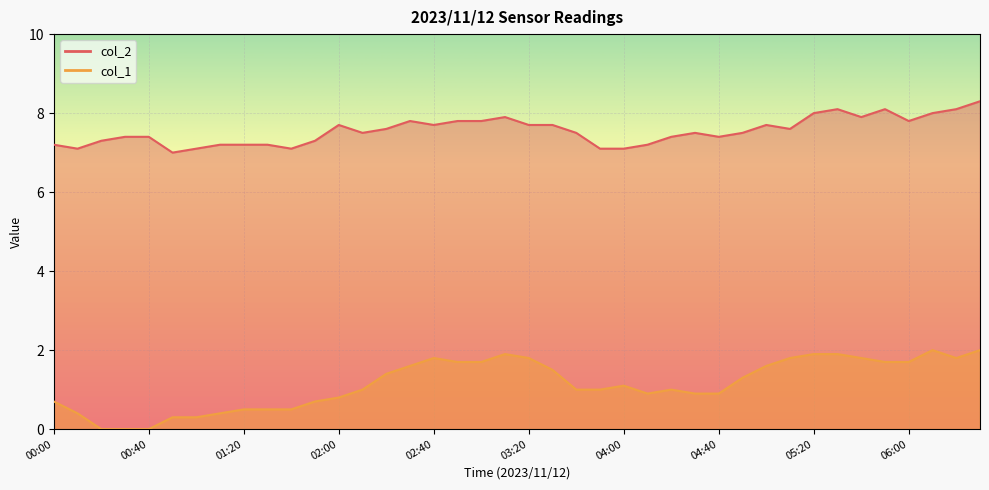

What is the value of the col_1 point at the 38th from the left?

2.0